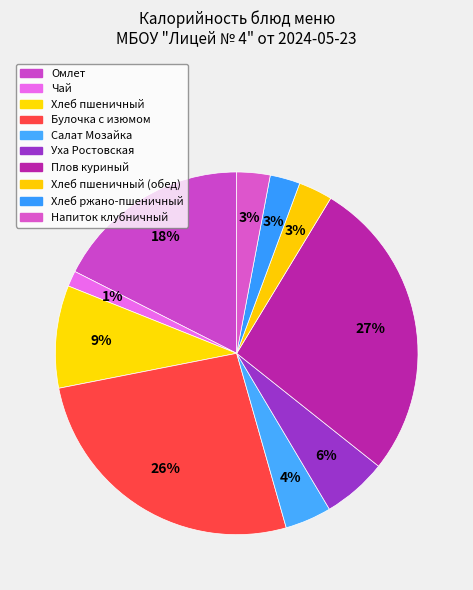

What portion of the pie excludes Напиток клубничный?

97.0%